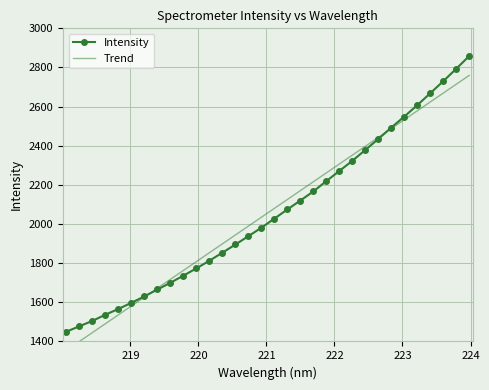

How many intersections are there between Intensity and Trend?

2